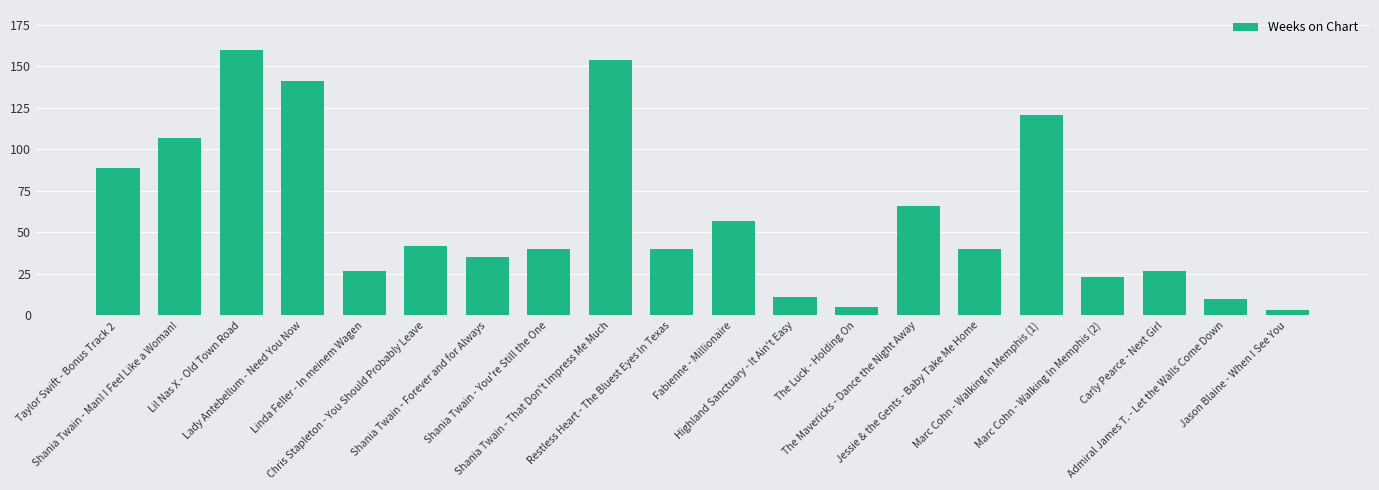

True or false: the data shows 89 at Taylor Swift - Bonus Track 2.

True